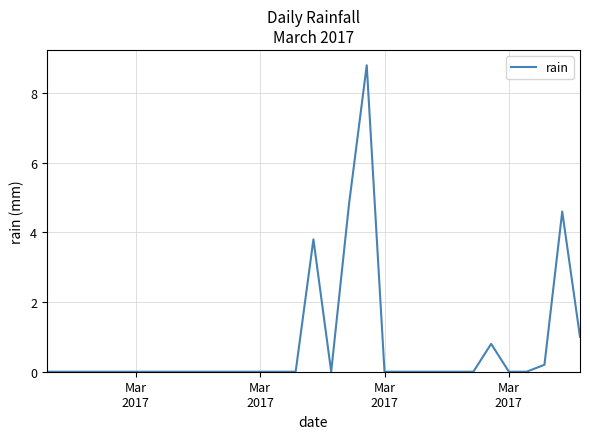

What is the greatest value displayed?

8.8